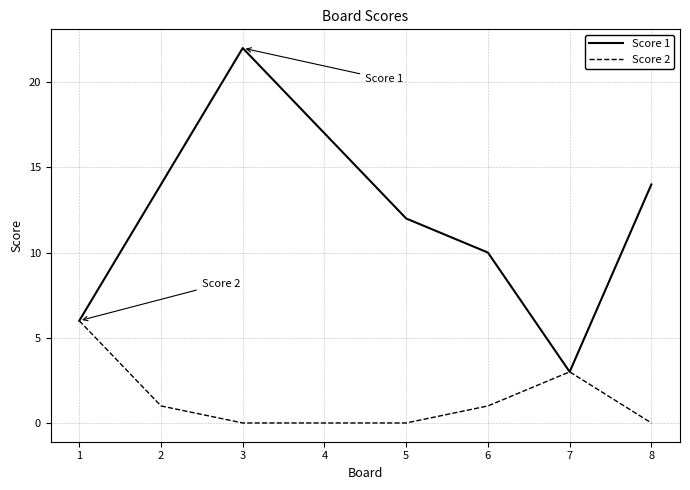

Does the chart have visible grid lines?

Yes